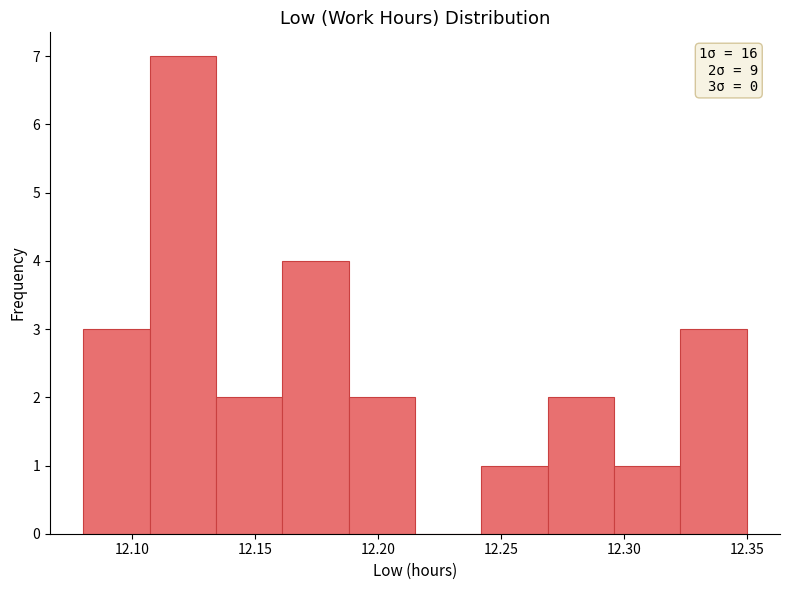

Which range on the x-axis has the tallest bar?

12.107 to 12.134